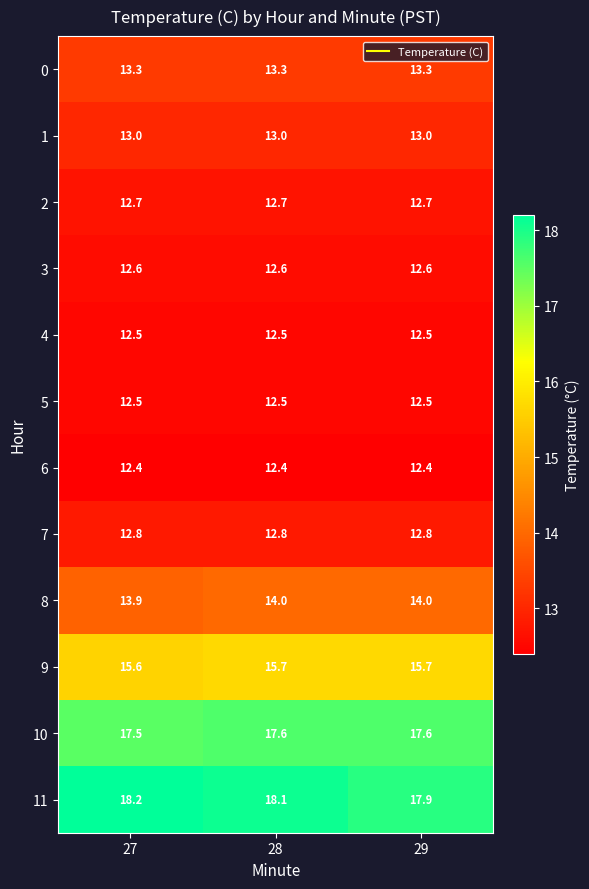

What is the lowest value of the 11 series?

17.9